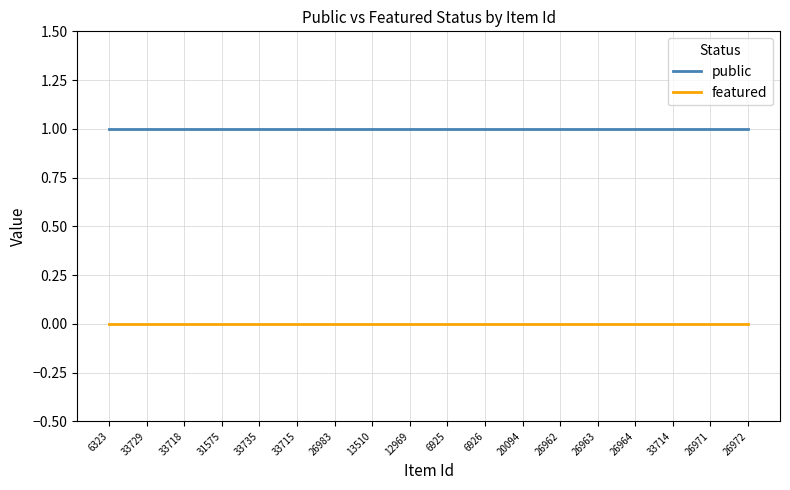

Which series has the largest total across all categories?

public